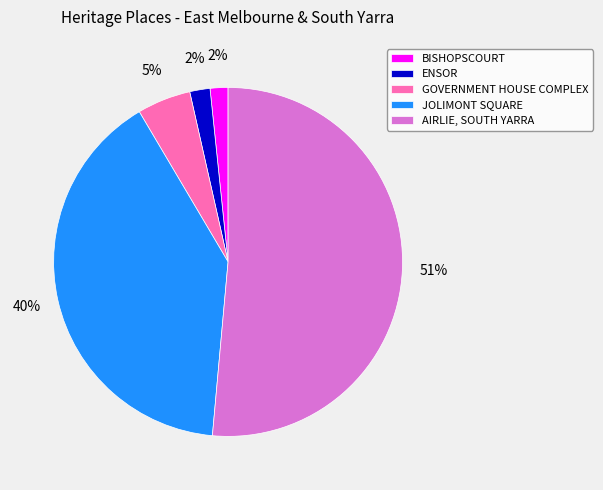

Count the number of slices in the pie.

5